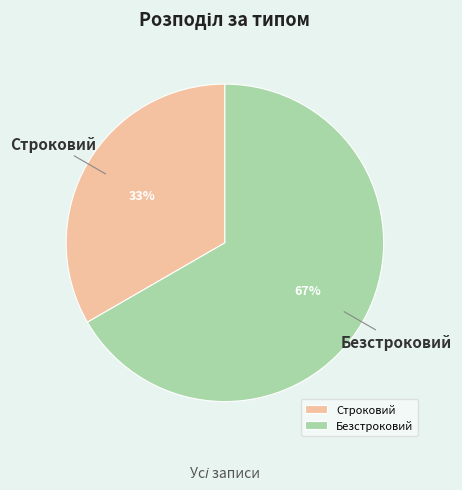

Which has a higher value, Безстроковий or Строковий?

Безстроковий